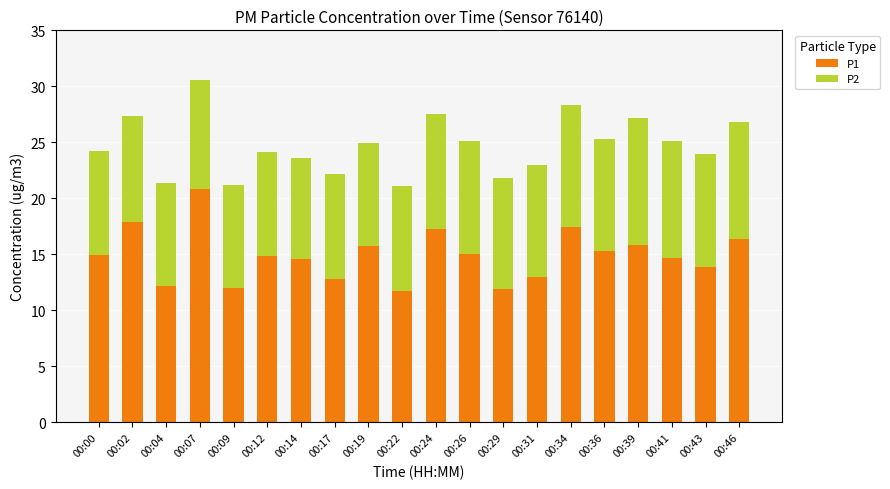

What is the sum of all P1 values?

298.0